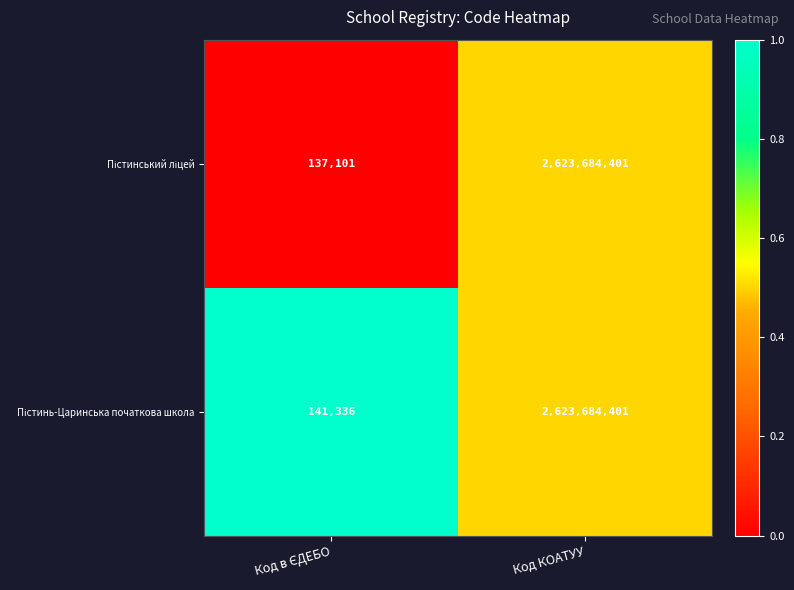

At which category is the sum across all series the highest?

Код КОАТУУ